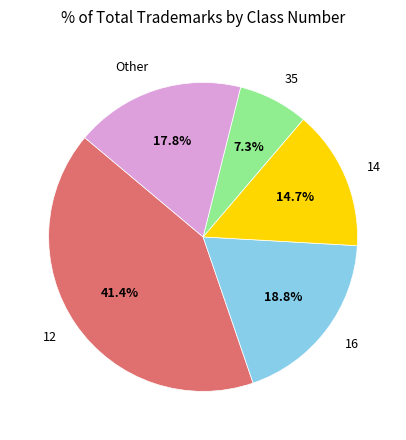

Does any single category account for the majority?

No